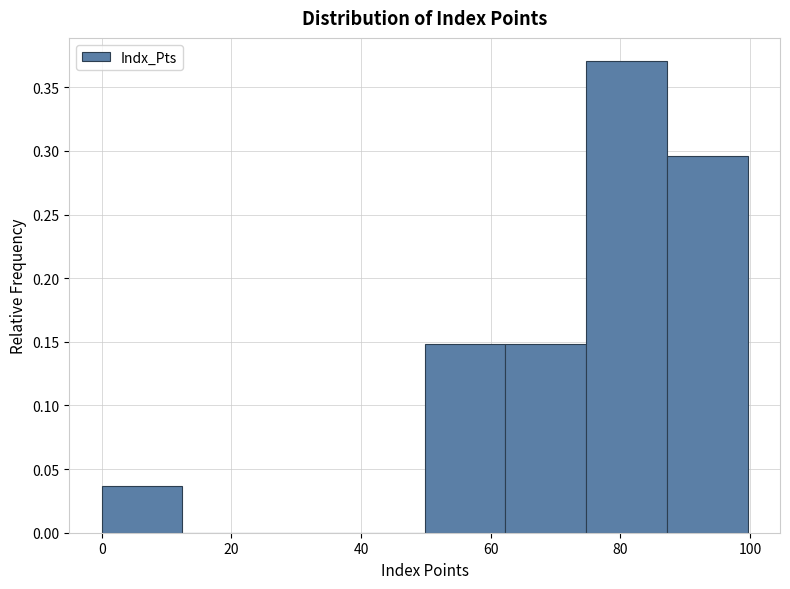

Reading left to right, transcribe this chart: for each bar, give the range it covers on the x-axis and its height. Neither the bar edges nor the heights are printed on the chart, so give them approximately, as read against the axes.

0 to 12: 0.035
12 to 24: 0
24 to 38: 0
38 to 50: 0
50 to 62: 0.150
62 to 74: 0.150
74 to 88: 0.370
88 to 100: 0.295